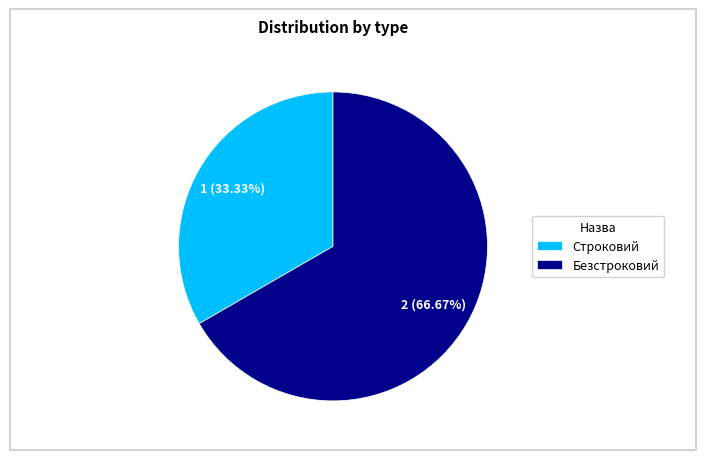

True or false: Строковий accounts for 33% of the total.

True